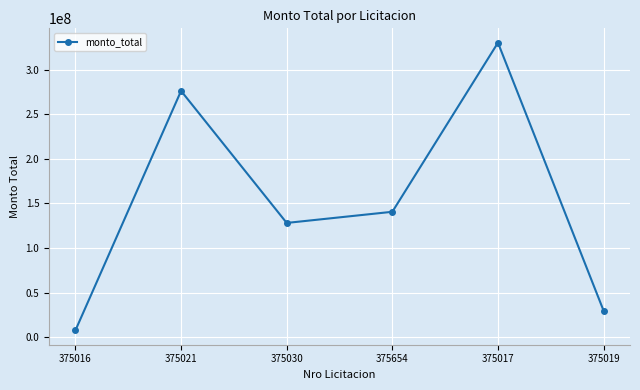

Approximately how many times larger is the value at 375654 compared to 375021?

0.5